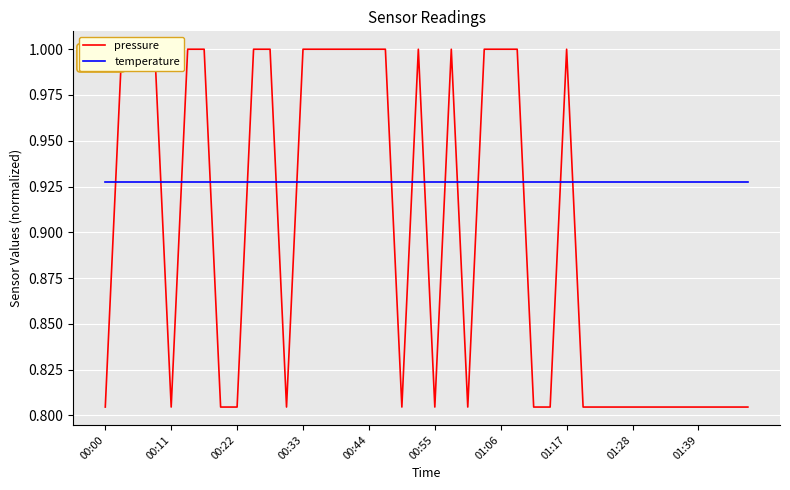

After their last crossing, which series has the higher values: pressure or temperature?

temperature